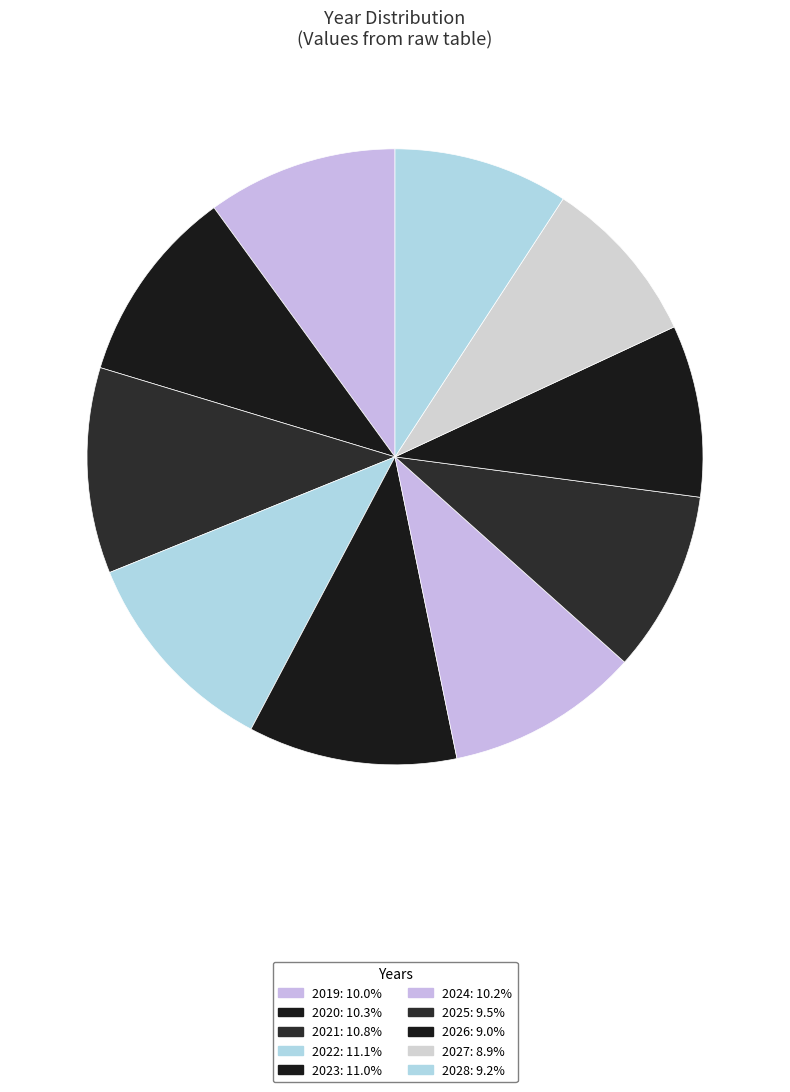

How many slices are in this pie chart?

10